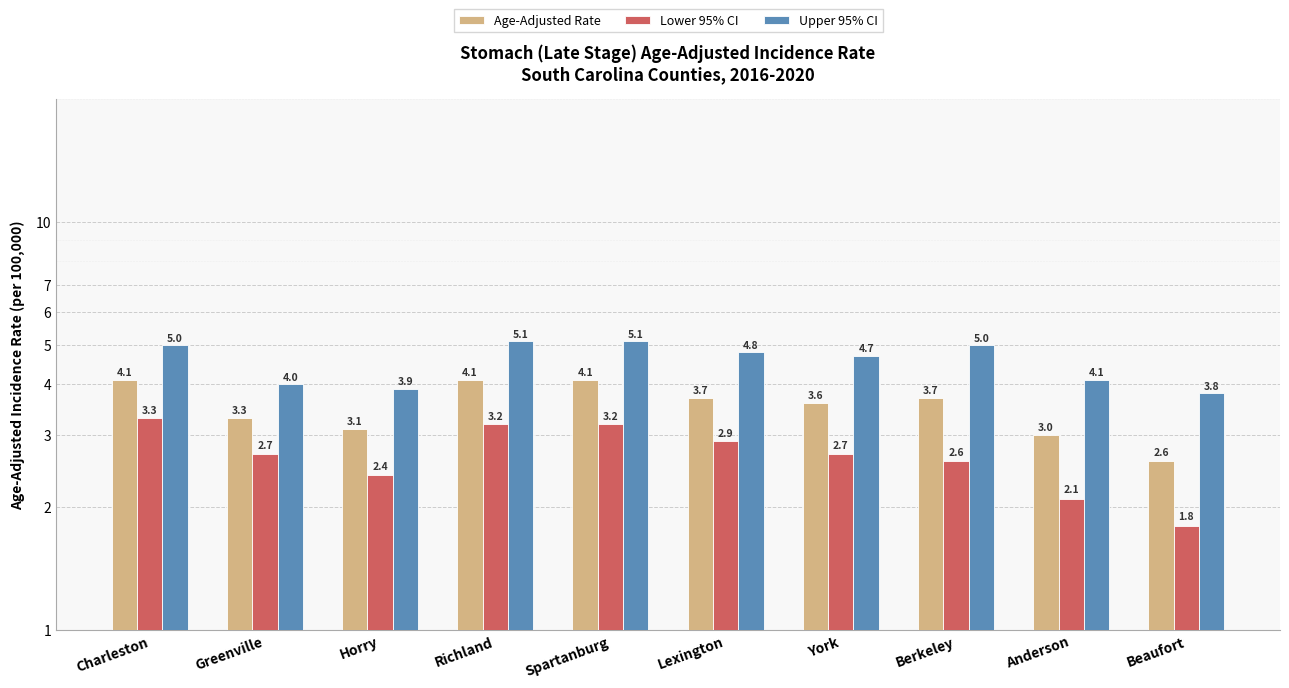

Which series has the largest range (max minus min)?

Lower 95% CI